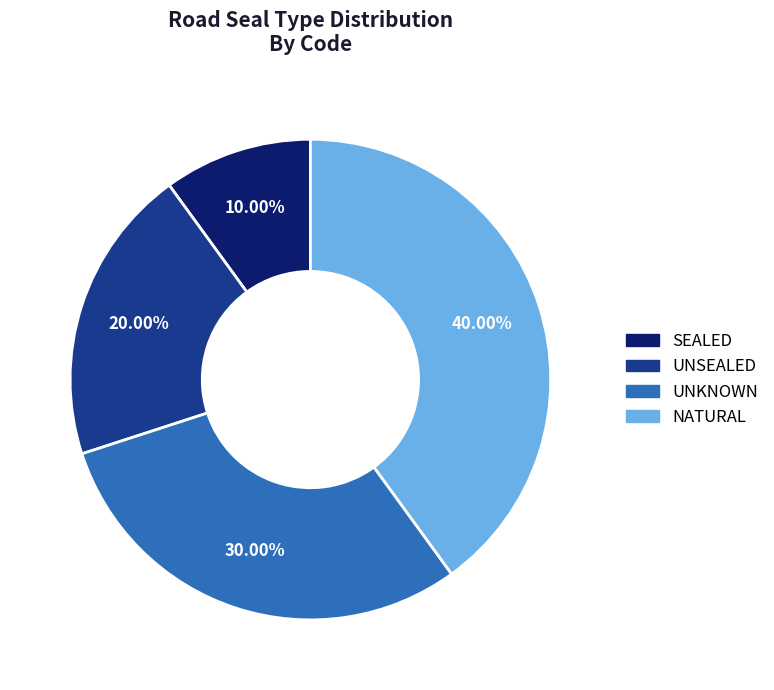

Combined, what portion of the pie is UNSEALED and NATURAL?

60.0%